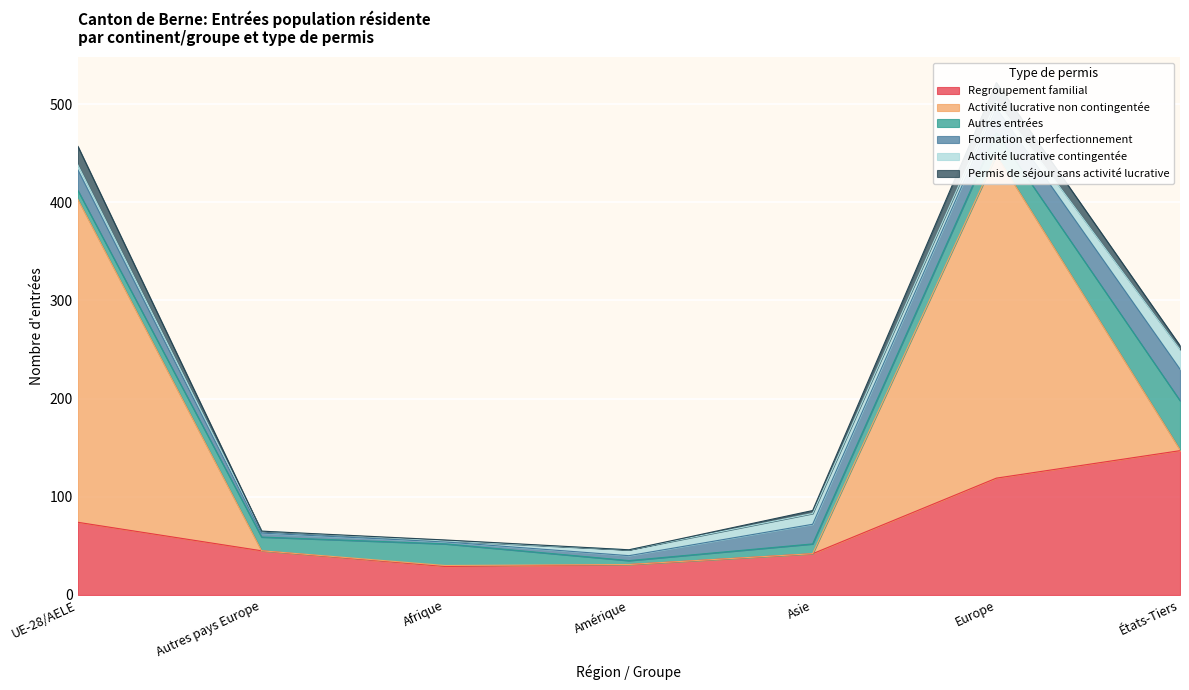

Count the number of categories in the chart.

7